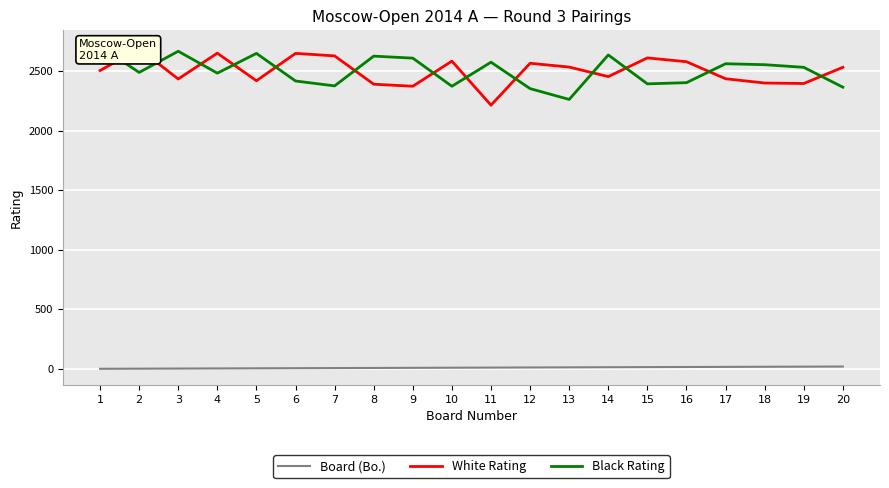

What is the difference between the Black Rating values at 12 and 1?

355